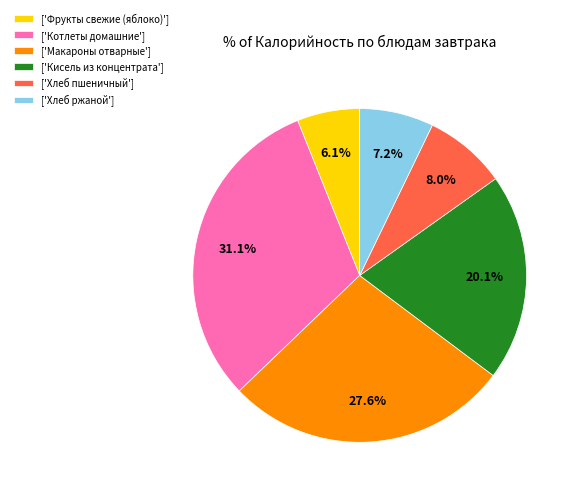

Which category has the biggest portion of the pie?

['Котлеты домашние']